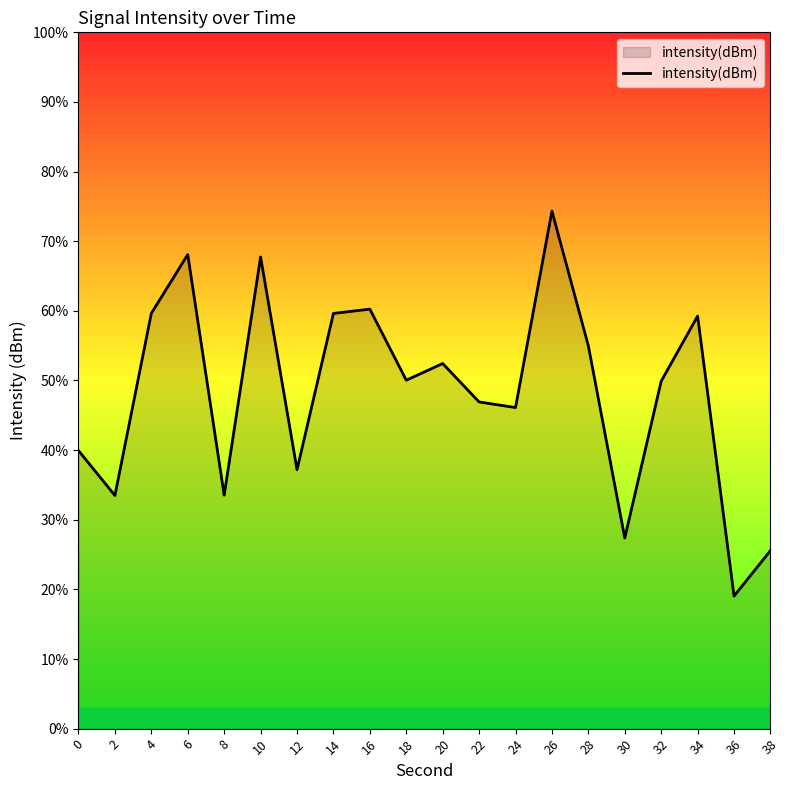

Does the chart display data point markers on the line(s)?

No